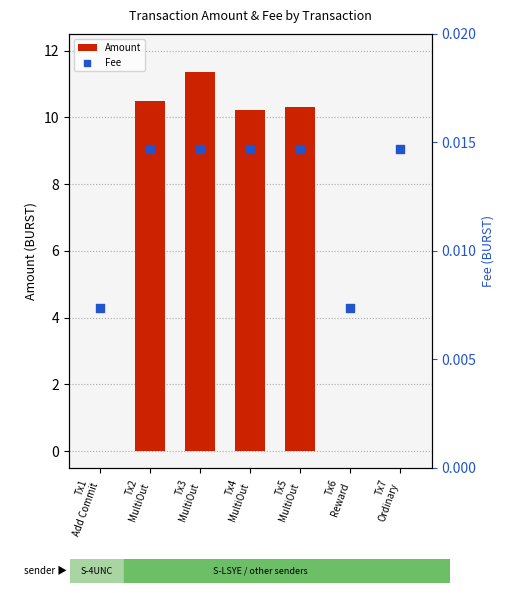

What is the total value across all series at Tx5
MultiOut?

10.3